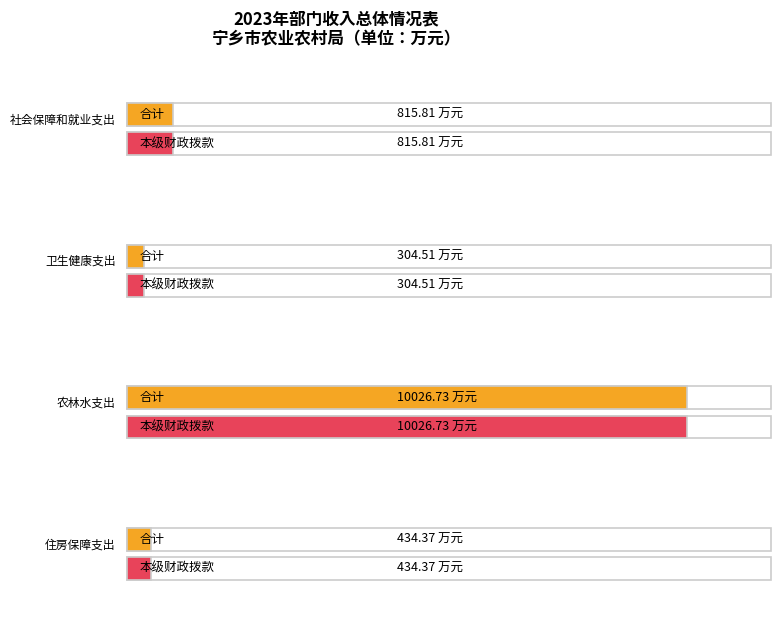

Read the 本级财政拨款 value at 住房保障支出.

434.4